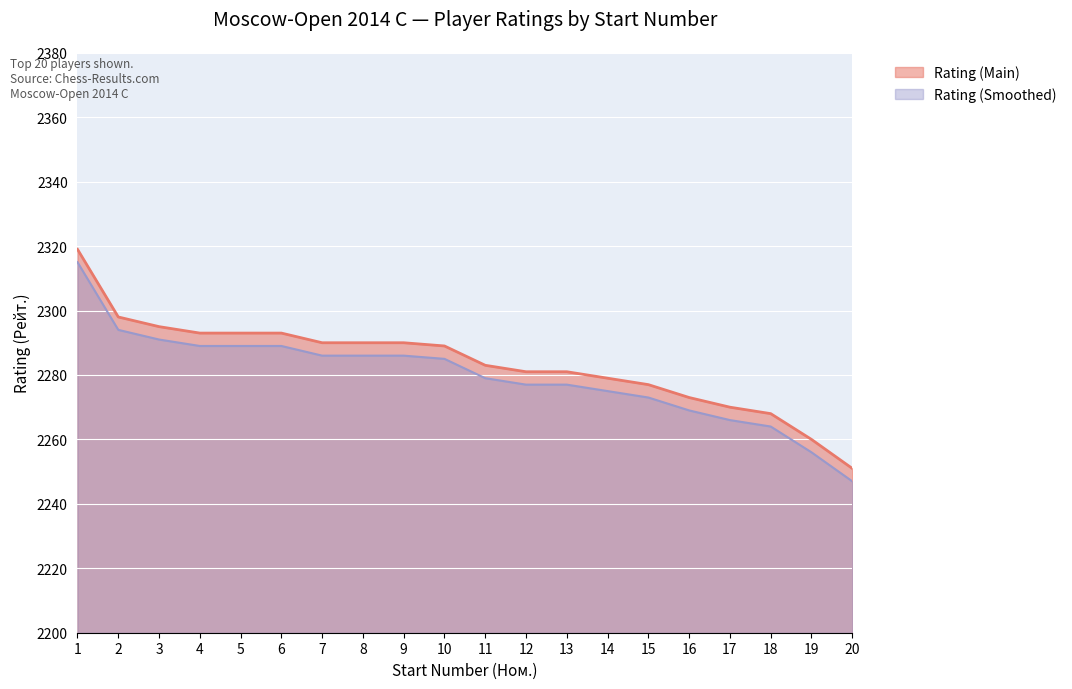

Does the chart display data point markers on the line(s)?

No